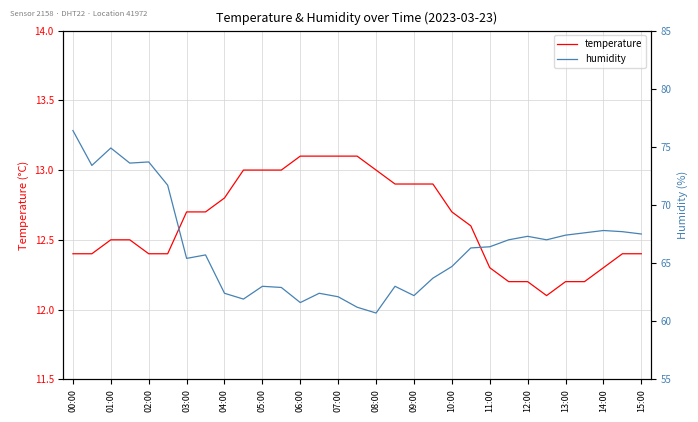

Reading left to right, extract all data points from this chart.

temperature: 12.4	12.4	12.5	12.5	12.4	12.4	12.7	12.7	12.8	13.0	13.0	13.0	13.1	13.1	13.1	13.1	13.0	12.9	12.9	12.9	12.7	12.6	12.3	12.2	12.2	12.1	12.2	12.2	12.3	12.4	12.4
humidity: 76.4	73.4	74.9	73.6	73.7	71.7	65.4	65.7	62.4	61.9	63.0	62.9	61.6	62.4	62.1	61.2	60.7	63.0	62.2	63.7	64.7	66.3	66.4	67.0	67.3	67.0	67.4	67.6	67.8	67.7	67.5